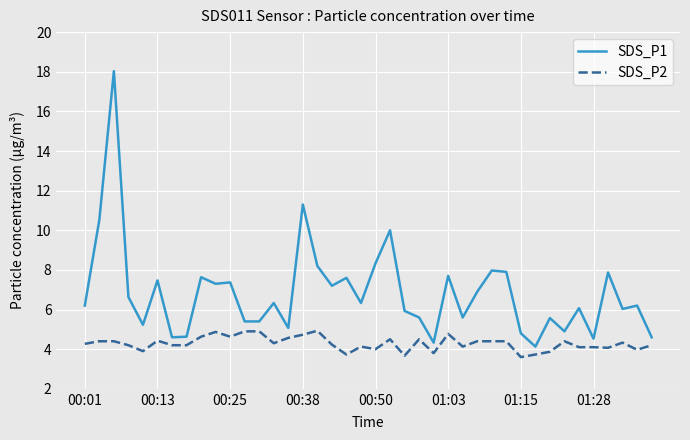

Which series has the widest spread of values?

SDS_P1